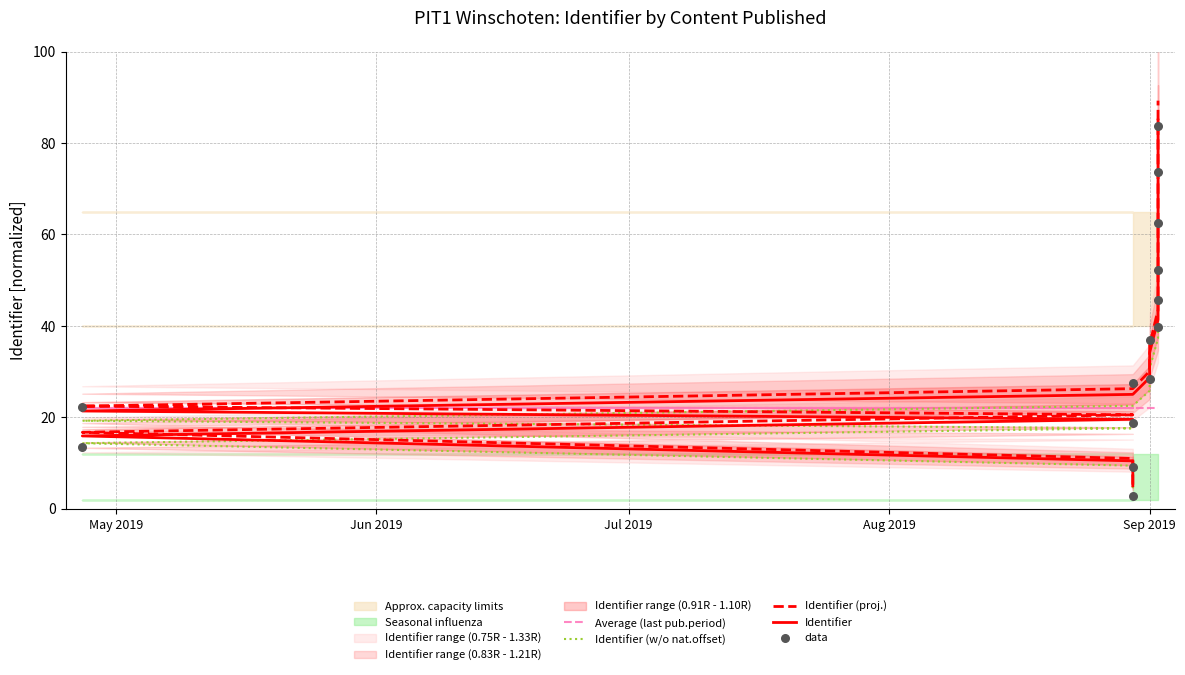

Which series reaches the minimum Y coordinate?

data